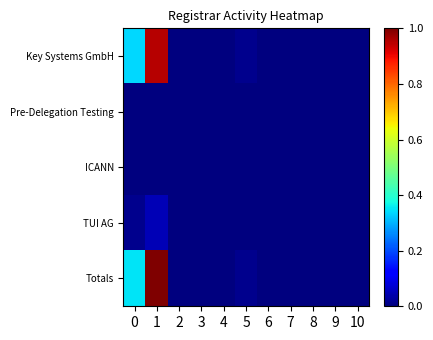

Reading right to left, list all the values displayed in this chart.

Key Systems GmbH: 10=0.0	9=0.0	8=0.0	7=0.0	6=0.0	5=0.0	4=0.0	3=0.0	2=0.0	1=1.0	0=0.3
Pre-Delegation Testing: 10=0.0	9=0.0	8=0.0	7=0.0	6=0.0	5=0.0	4=0.0	3=0.0	2=0.0	1=0.0	0=0.0
ICANN: 10=0.0	9=0.0	8=0.0	7=0.0	6=0.0	5=0.0	4=0.0	3=0.0	2=0.0	1=0.0	0=0.0
TUI AG: 10=0.0	9=0.0	8=0.0	7=0.0	6=0.0	5=0.0	4=0.0	3=0.0	2=0.0	1=0.0	0=0.0
Totals: 10=0.0	9=0.0	8=0.0	7=0.0	6=0.0	5=0.0	4=0.0	3=0.0	2=0.0	1=1.0	0=0.3